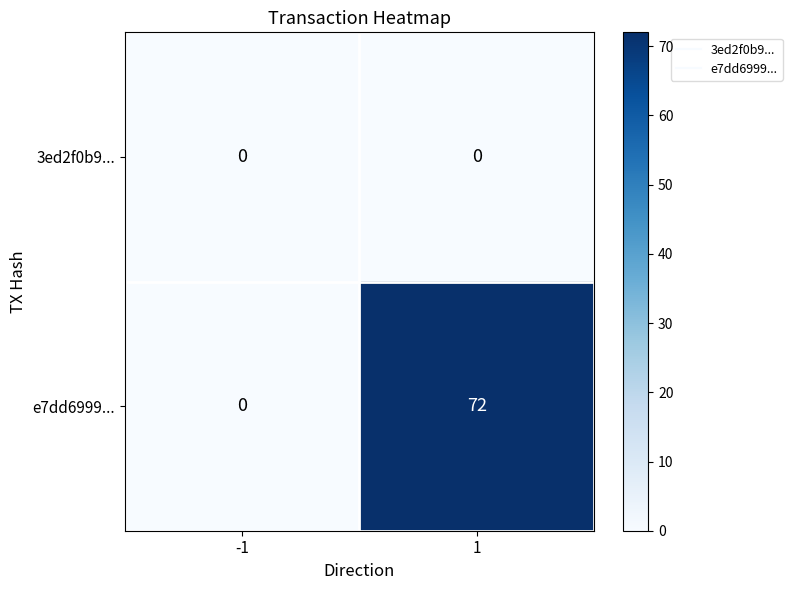

What is the average value of the e7dd6999... series?

36